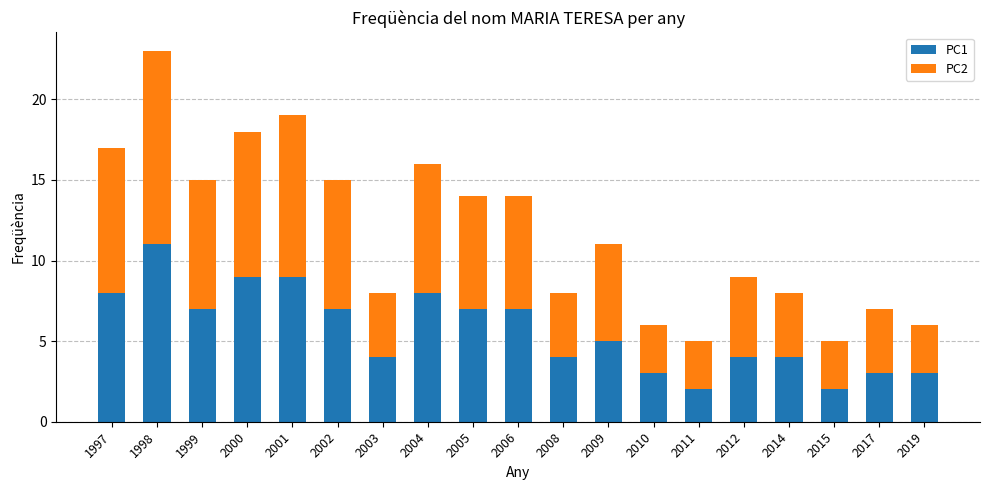

What is the difference between the maximum and minimum values in the PC1 series?

9